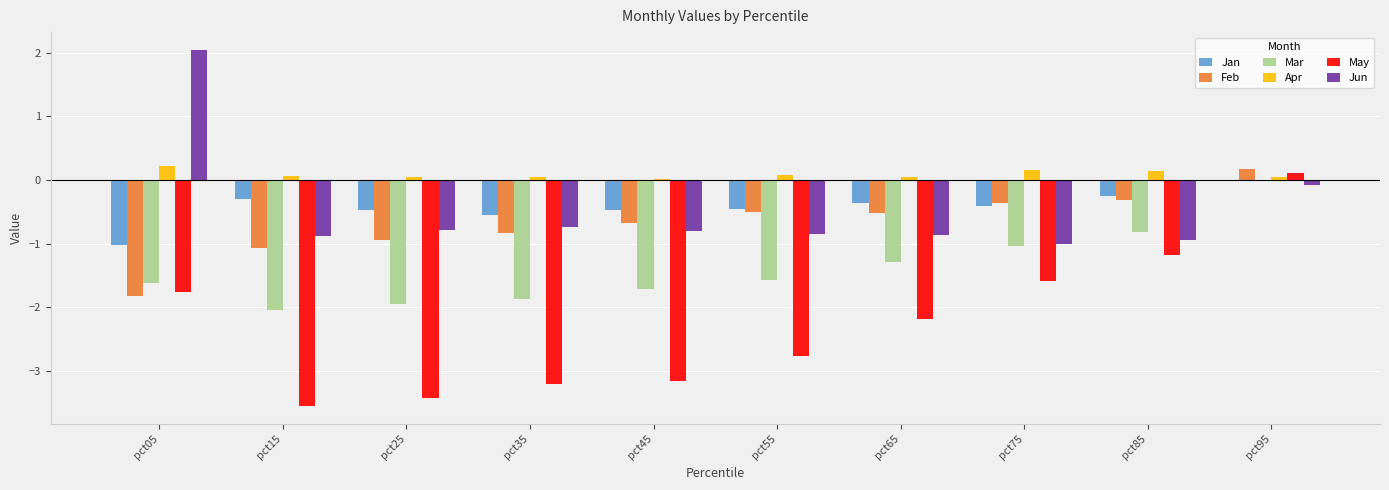

What is the highest value of the Jun series?

2.0